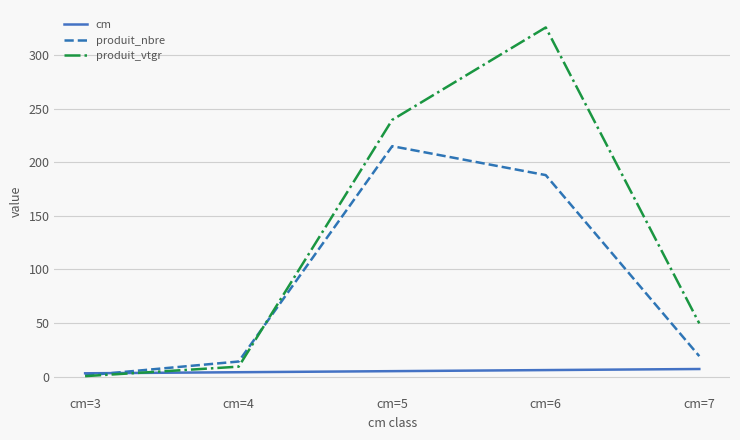

The produit_vtgr series shows 9.2 at cm=4. True or false?

True